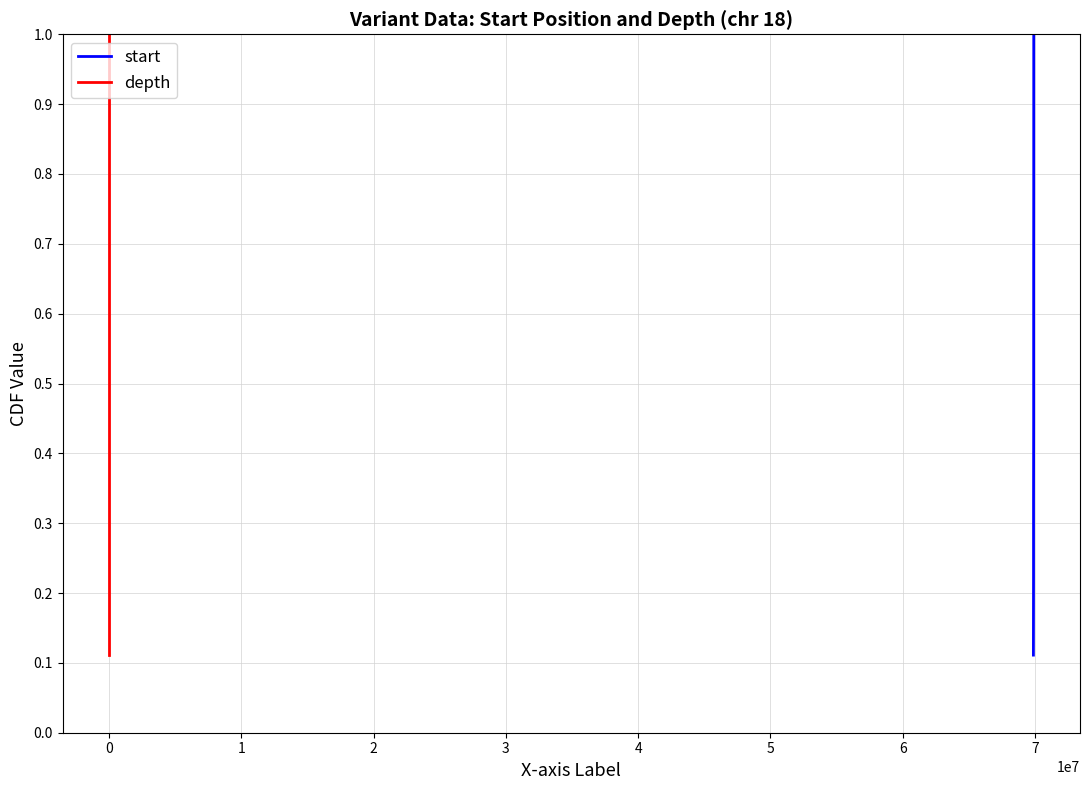

What is the average value of the start series?

0.6